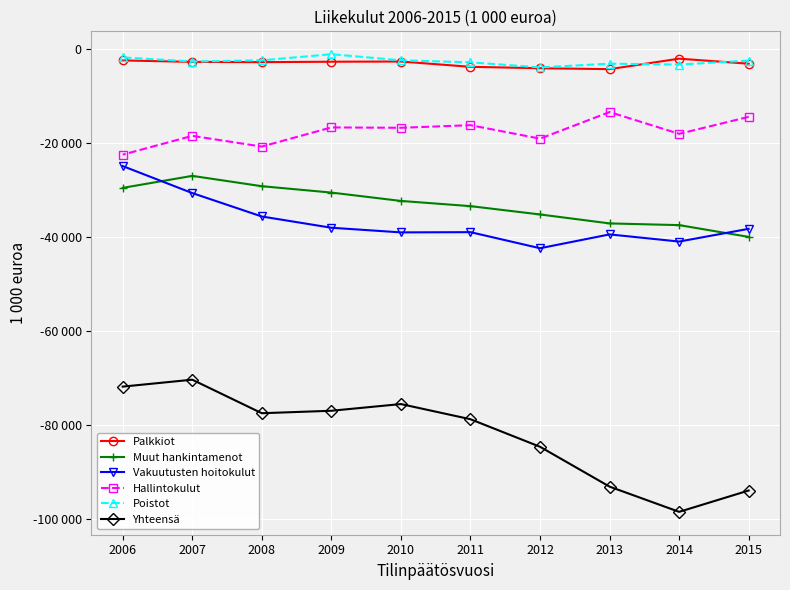

Reading left to right, list all the values displayed in this chart.

Palkkiot: 2015=-3141	2014=-2066	2013=-4292	2012=-4098	2011=-3798	2010=-2671	2009=-2716	2008=-2804	2007=-2747	2006=-2442
Muut hankintamenot: 2015=-39954	2014=-37449	2013=-37087	2012=-35184	2011=-33415	2010=-32308	2009=-30531	2008=-29176	2007=-26981	2006=-29534
Vakuutusten hoitokulut: 2015=-38237	2014=-40944	2013=-39425	2012=-42363	2011=-38946	2010=-38996	2009=-38008	2008=-35616	2007=-30637	2006=-24897
Hallintokulut: 2015=-14437	2014=-18044	2013=-13417	2012=-19068	2011=-16206	2010=-16759	2009=-16683	2008=-20752	2007=-18477	2006=-22471
Poistot: 2015=-2472	2014=-3319	2013=-3131	2012=-3918	2011=-2845	2010=-2415	2009=-1119	2008=-2419	2007=-2672	2006=-1795
Yhteensä: 2015=-93866	2014=-98401	2013=-93043	2012=-84569	2011=-78714	2010=-75490	2009=-76912	2008=-77437	2007=-70308	2006=-71781